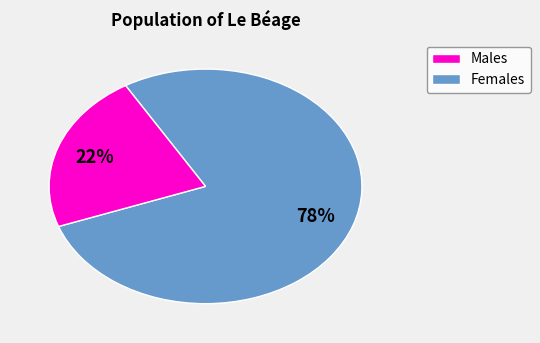

Is there a majority slice in this chart?

Yes